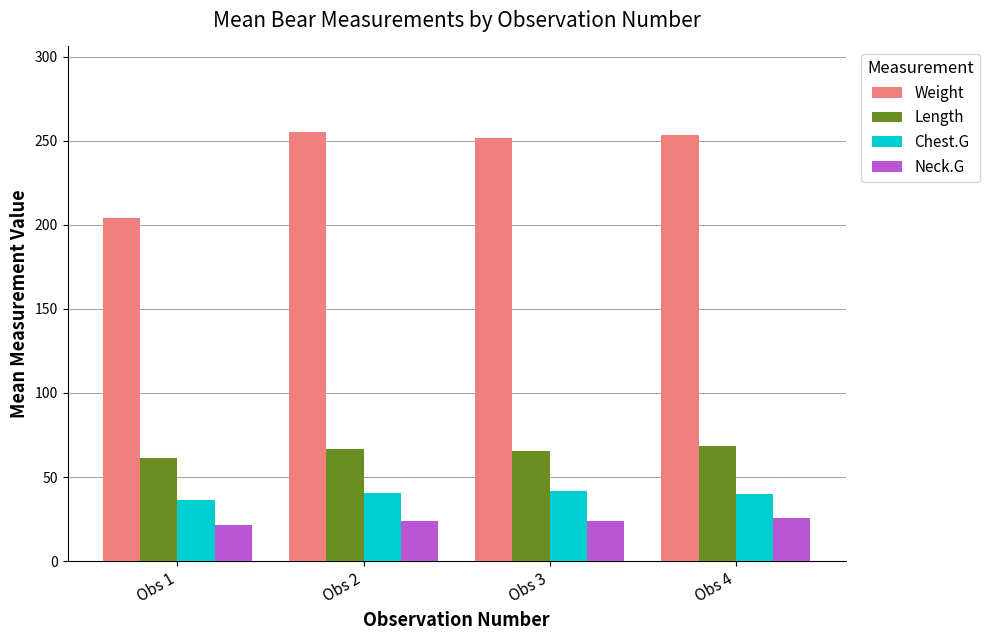

At how many categories does at least one series exceed 31?

4